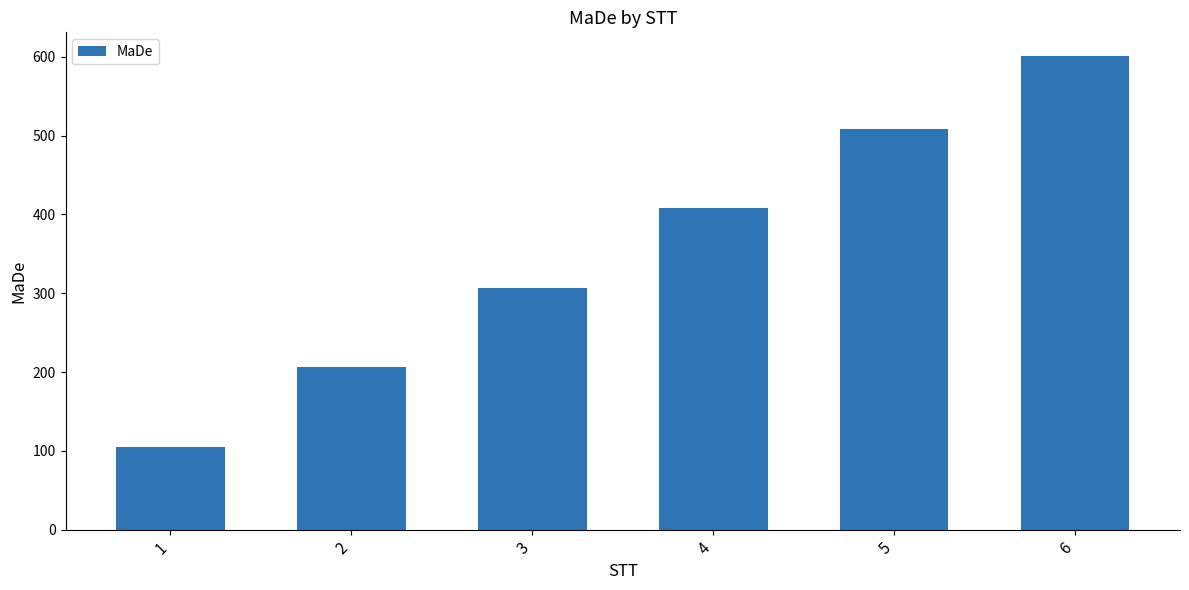

List the labels in order of value, largest first.

6, 5, 4, 3, 2, 1